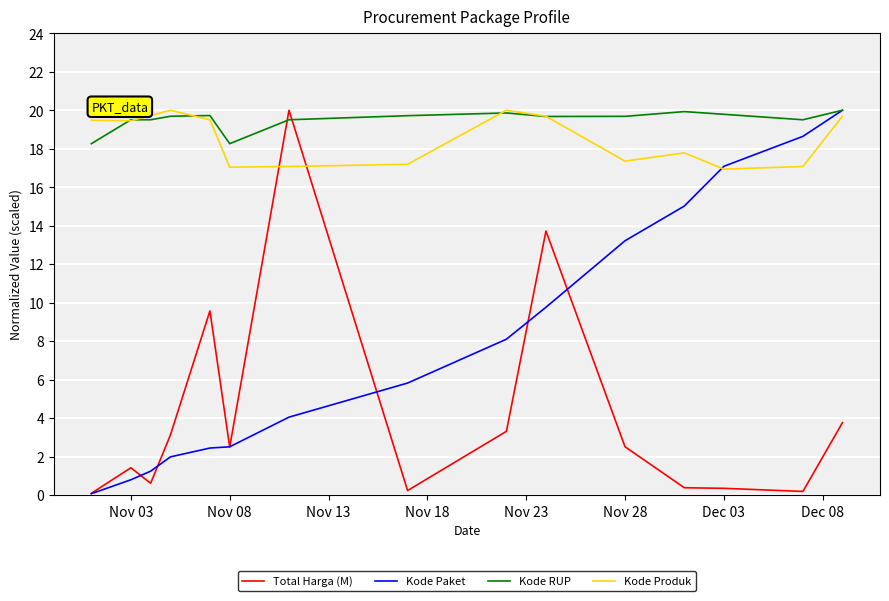

Which series has the largest total across all categories?

Kode RUP